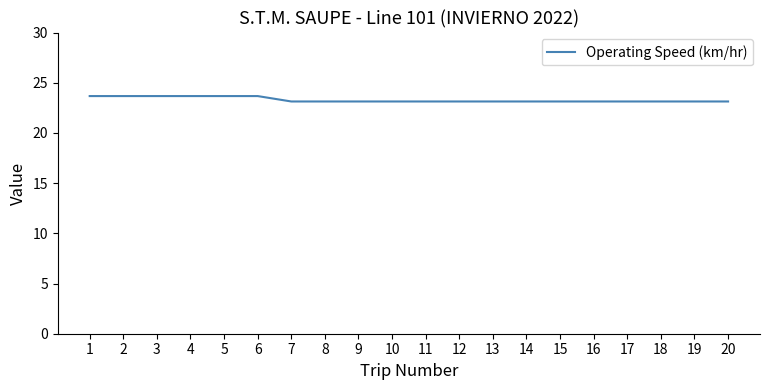

What is the ratio of the value at 19 to the value at 2?

1.0